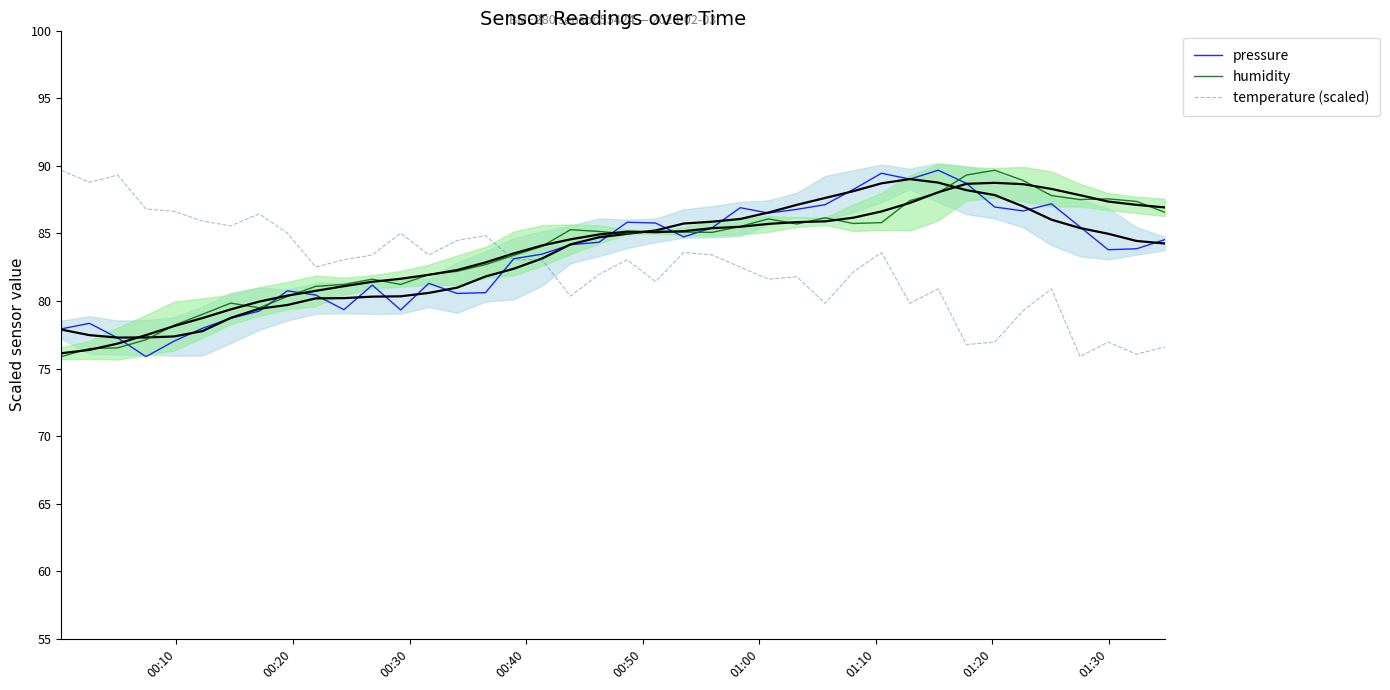

How many data points in temperature (scaled) are less than 83?

19